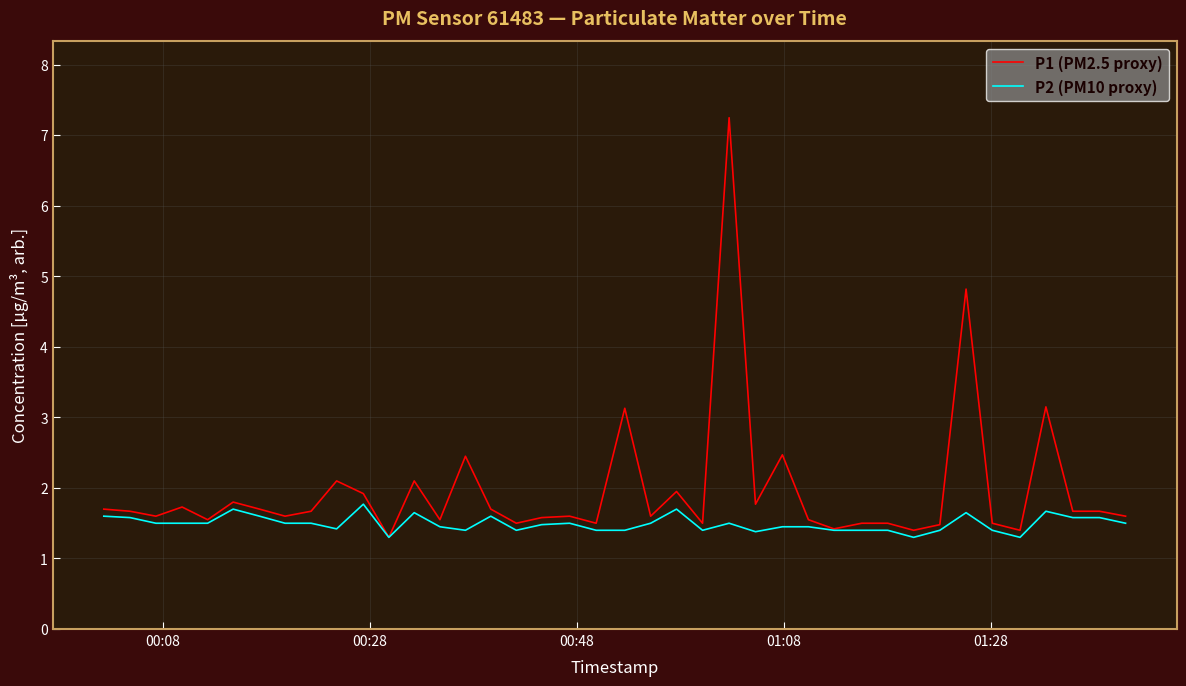

What is the minimum value for P1 (PM2.5 proxy)?

1.3